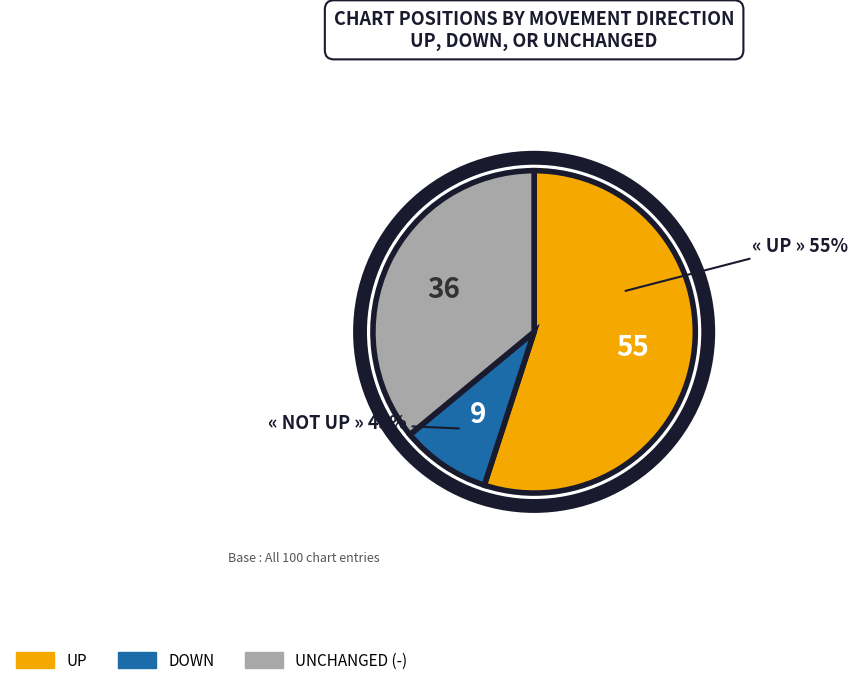

Is there a majority slice in this chart?

Yes